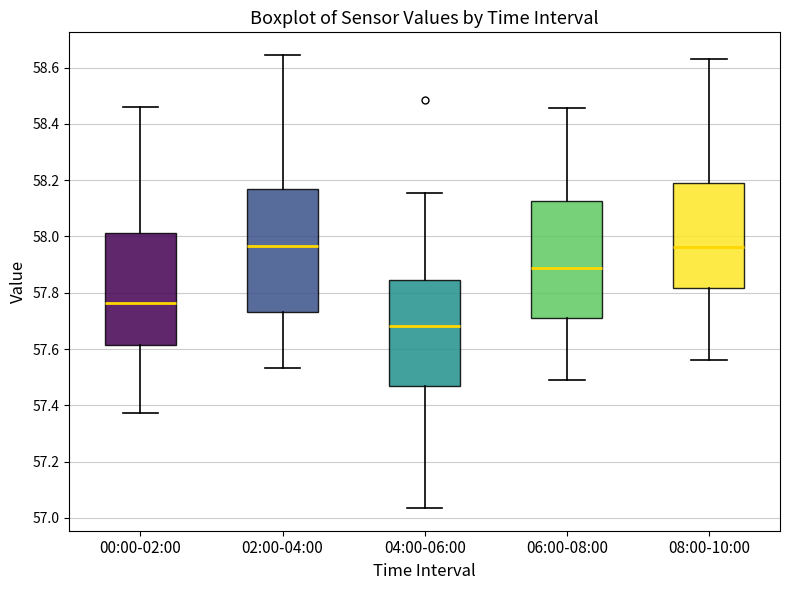

Reading left to right, transcribe this box plot: for each box, give where its median line is, the range the box spans, and where its two whiskers end, as read against the y-axis. The values are not printed on the chart, so give them approximately, as read against the axis.

00:00-02:00: median 57.76, box 57.62 to 58.02, whiskers 57.38 to 58.46
02:00-04:00: median 57.96, box 57.74 to 58.16, whiskers 57.54 to 58.64
04:00-06:00: median 57.68, box 57.46 to 57.84, whiskers 57.04 to 58.16
06:00-08:00: median 57.88, box 57.72 to 58.12, whiskers 57.50 to 58.46
08:00-10:00: median 57.96, box 57.82 to 58.18, whiskers 57.56 to 58.62